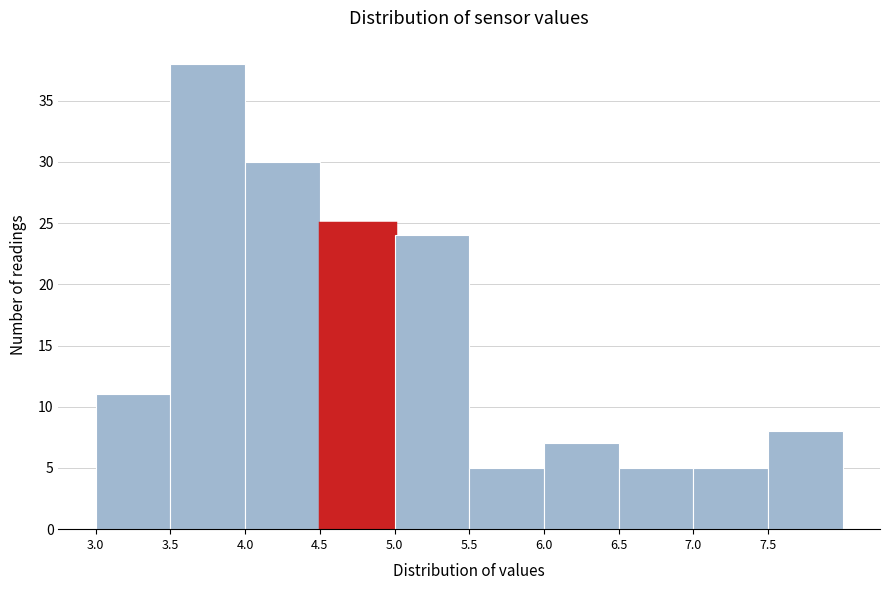

Reading left to right, list every bar in this chart as the range it spans on the x-axis followed by its height. The values are not printed on the chart, so give them approximately, as read against the axis.

3.0 to 3.5: 11
3.5 to 4.0: 38
4.0 to 4.5: 30
4.5 to 5.0: 25
5.0 to 5.5: 24
5.5 to 6.0: 5
6.0 to 6.5: 7
6.5 to 7.0: 5
7.0 to 7.5: 5
7.5 to 8.0: 8